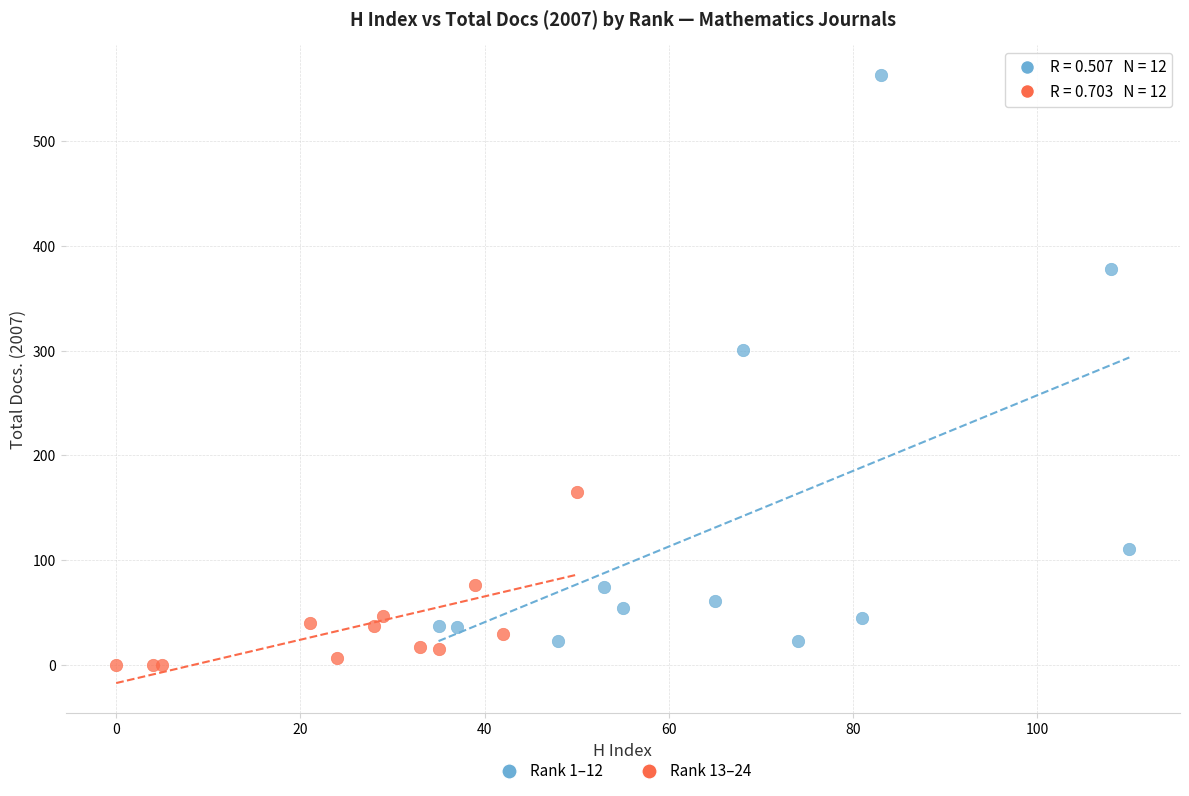

Which series reaches the maximum Y coordinate?

Rank 1–12